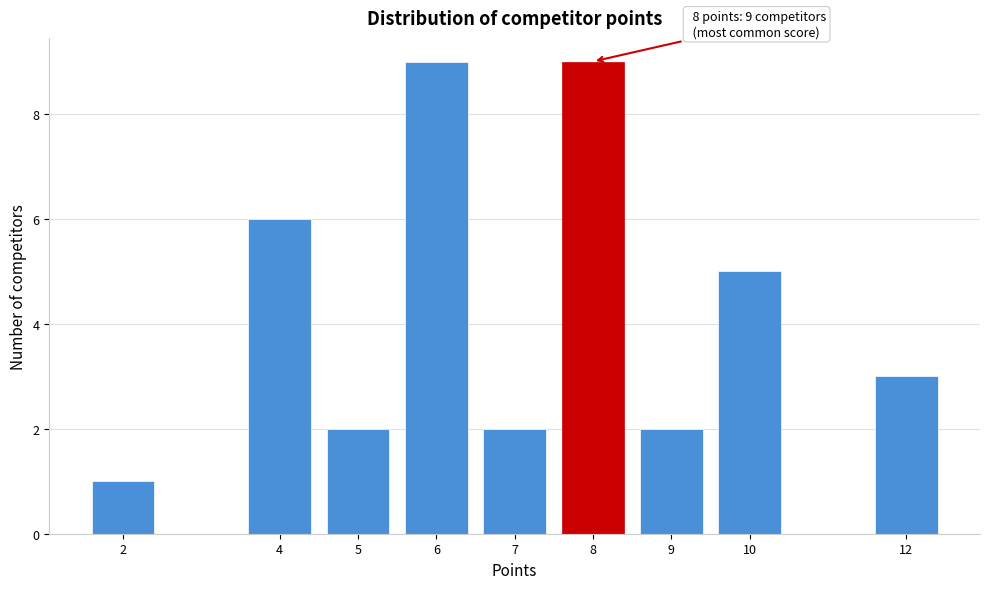

Reading left to right, list all the values displayed in this chart.

2=1	4=6	5=2	6=9	7=2	8=9	9=2	10=5	12=3